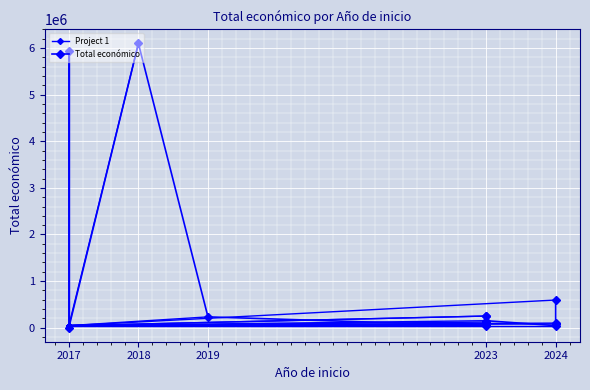

What is the sum of all values?

13951008